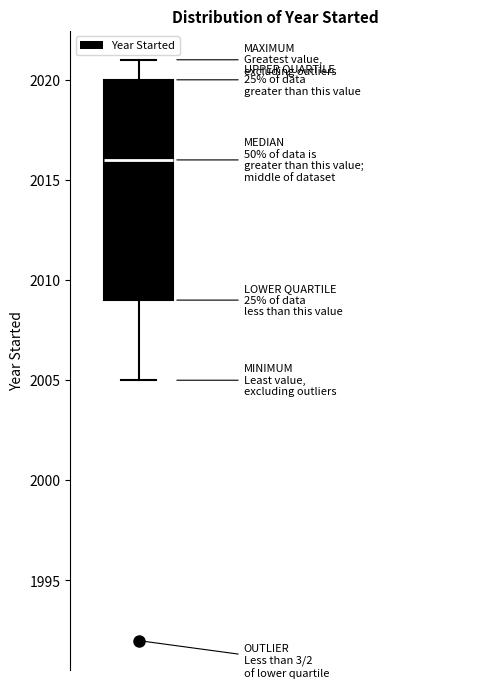

Transcribe this box plot: give where the median line is, the range the box spans, and where the two whiskers end, as read against the y-axis. The values are not printed on the chart, so give them approximately, as read against the axis.

median 2016, box 2009 to 2020, whiskers 2005 to 2021